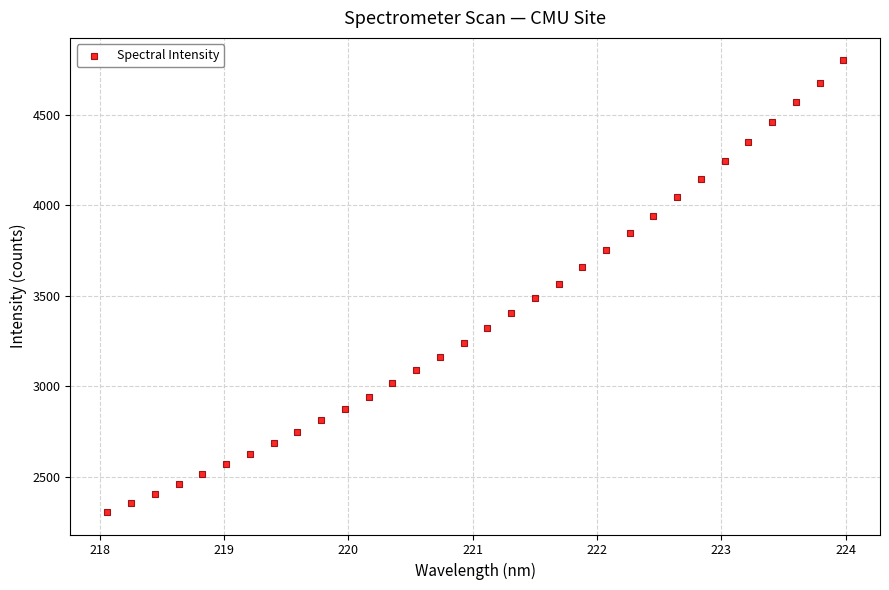

What is the range of Y values (max minus min)?

2497.6